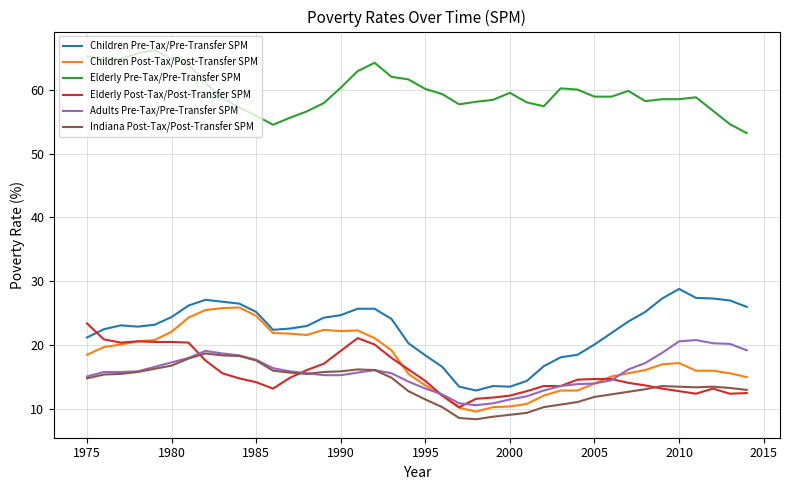

What is the sum of all Elderly Pre-Tax/Pre-Transfer SPM values?

2388.6